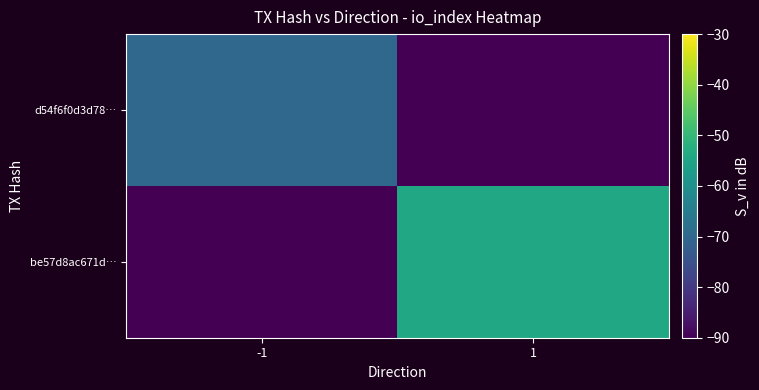

Which series has the largest range (max minus min)?

be57d8ac671d…